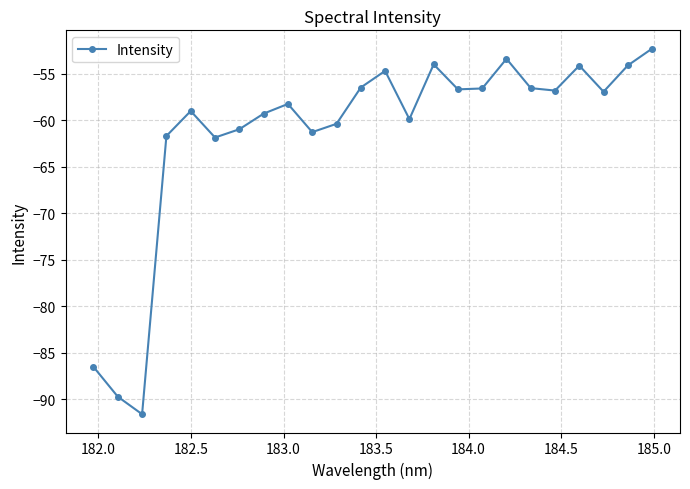

True or false: there are more than 0 points higher than both neighbors.

True